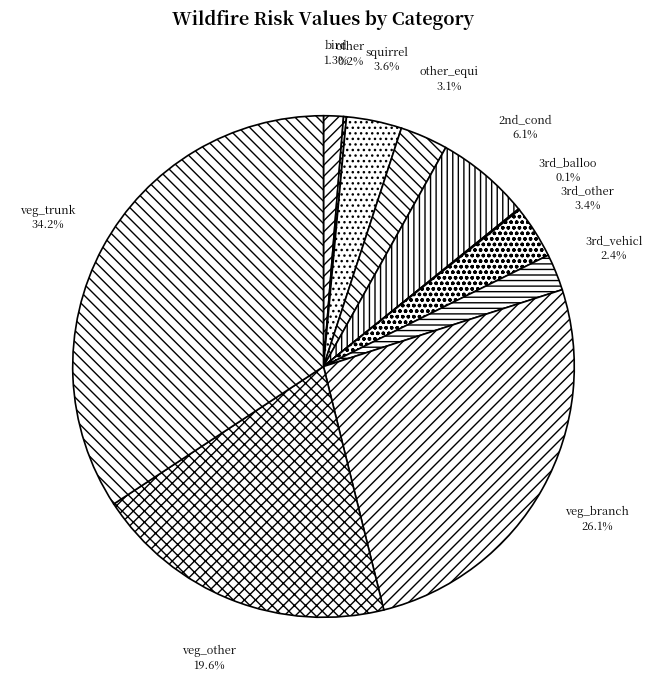

To the nearest percent, what is the difference between the largest and smallest slice percentages?

34%